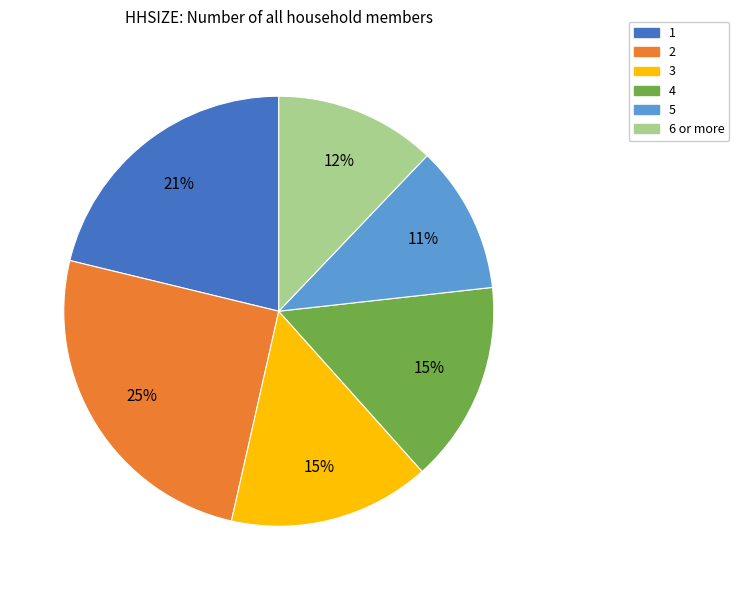

Which slice is the smallest?

5